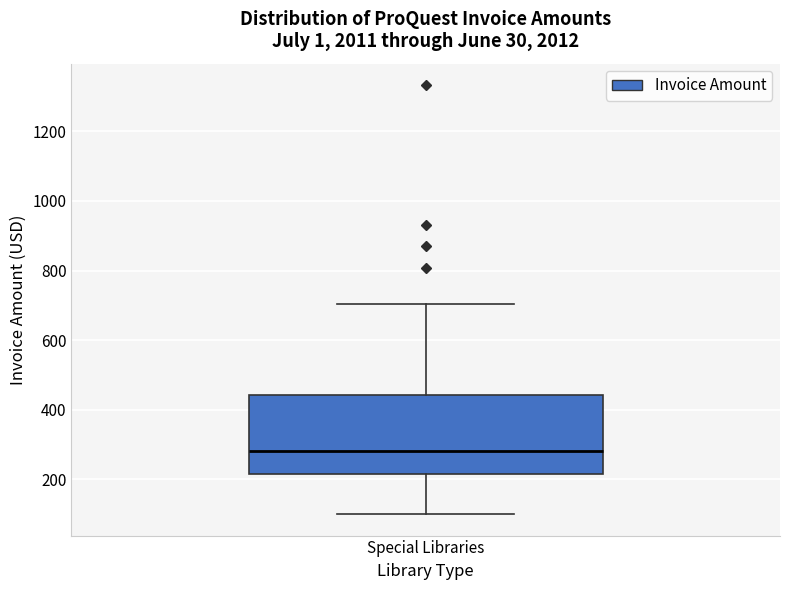

Read this box plot against the y-axis: the position of the median line, the range covered by the box, and the ends of both whiskers. The values are not printed on the chart, so give them approximately, as read against the axis.

median 280, box 220 to 440, whiskers 100 to 700